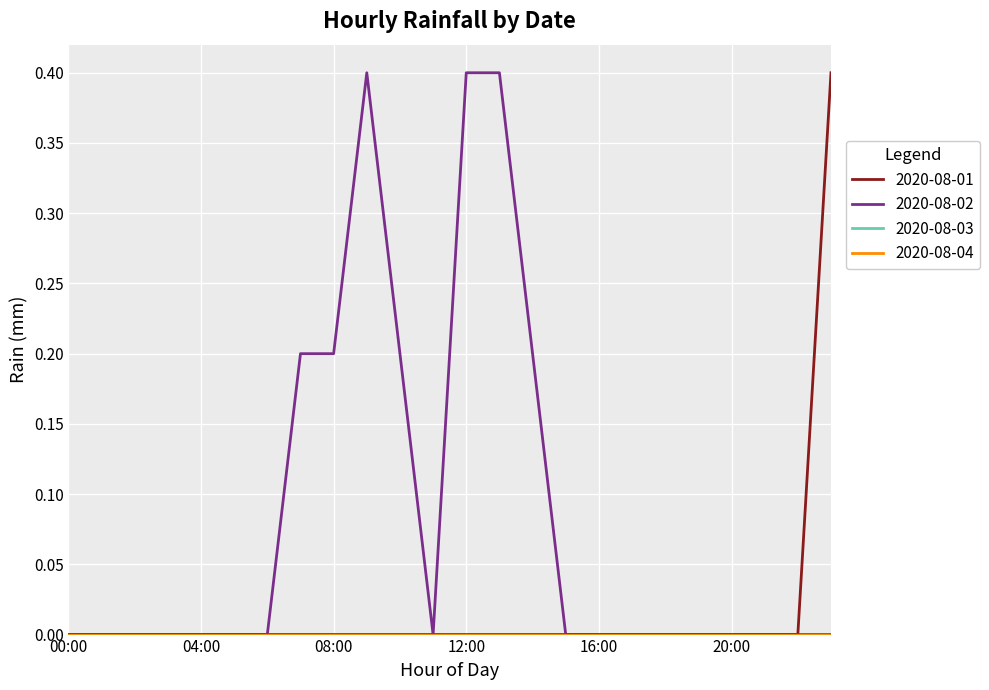

True or false: 2020-08-01 and 2020-08-02 intersect in this chart.

False